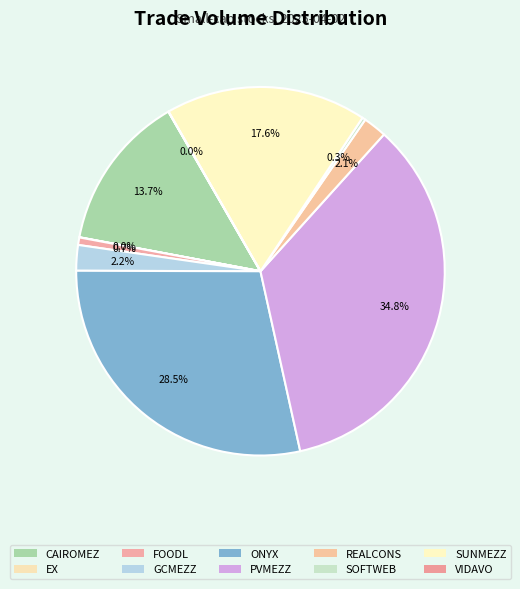

True or false: CAIROMEZ accounts for 27% of the total.

False